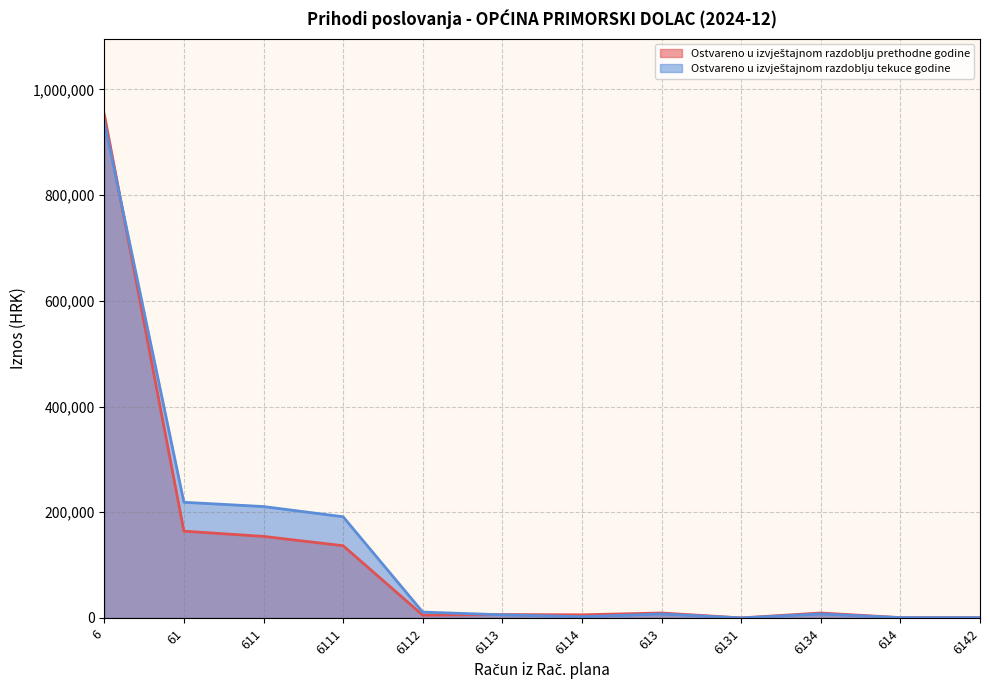

How many lines are shown in the chart?

2